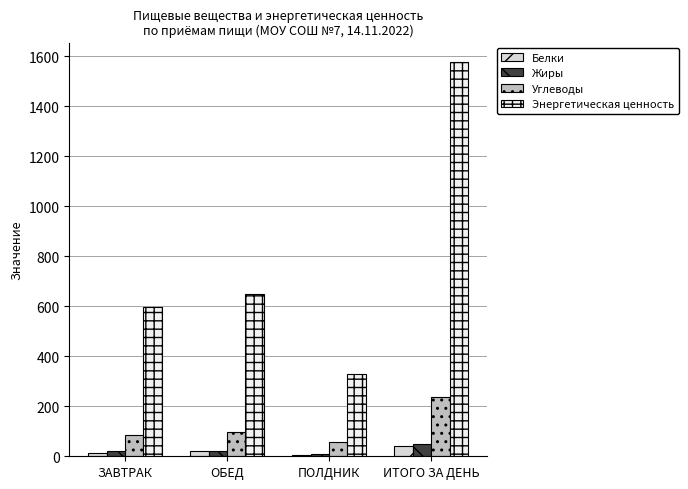

At which label does Жиры first exceed 21?

ЗАВТРАК